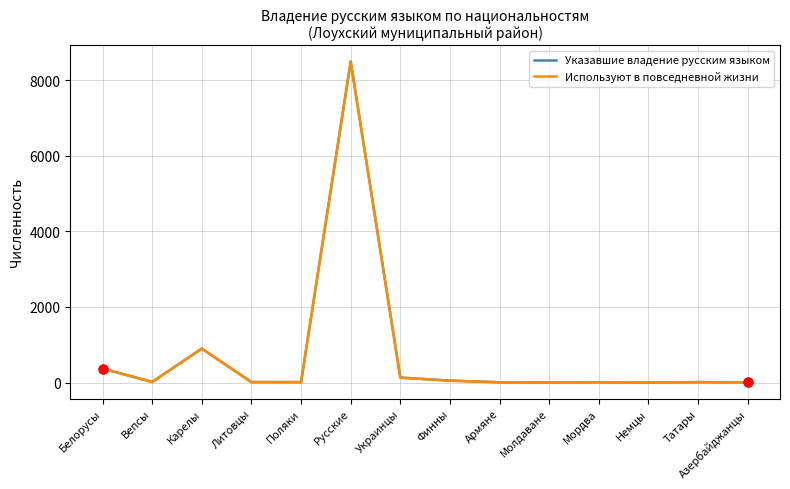

At which category is the sum across all series the highest?

Русские